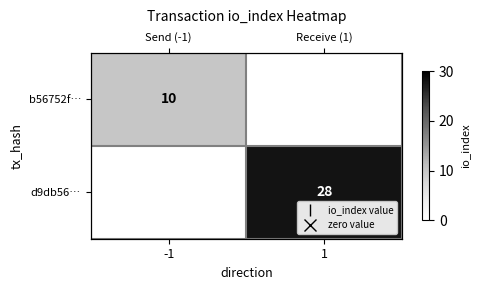

The d9db56… series shows 0 at -1. True or false?

True